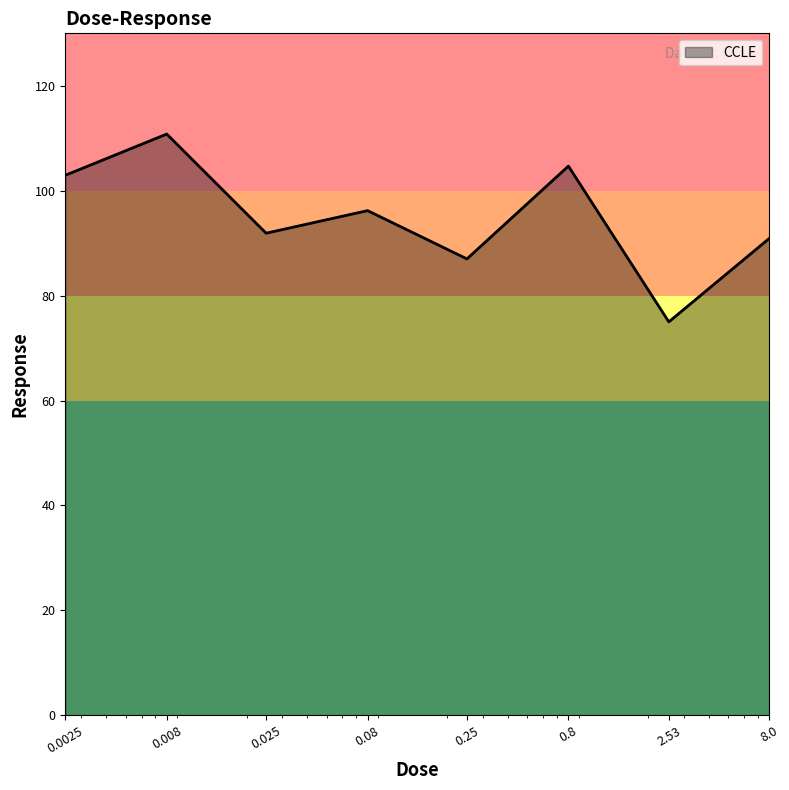

How many interior local valleys (lower than both neighbors) does the data have?

3